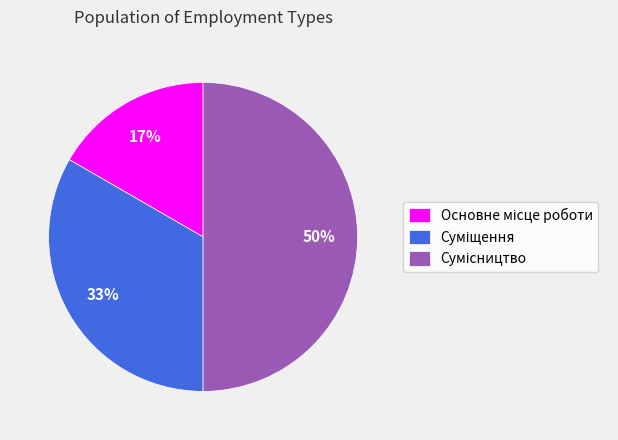

To the nearest percent, what is the average slice percentage?

33%